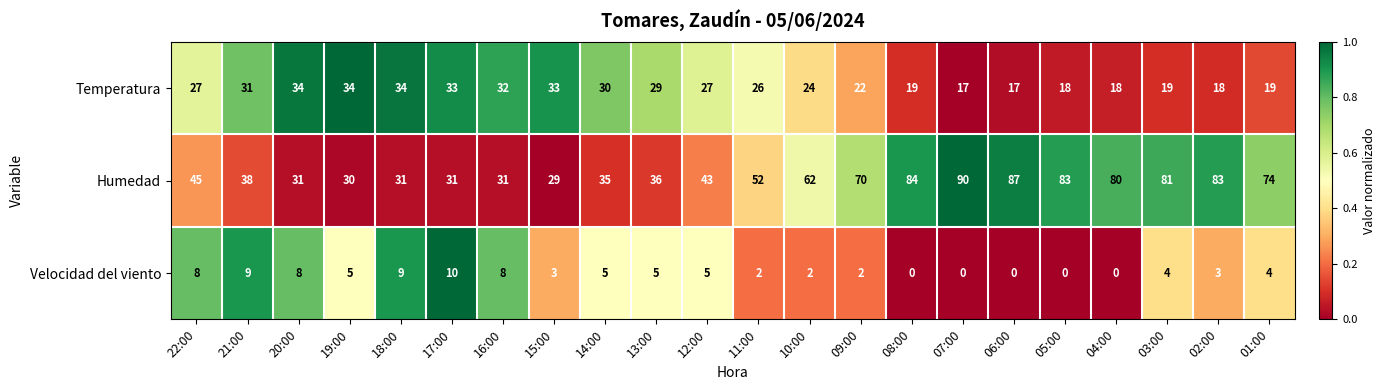

Which series has the largest total across all categories?

Humedad